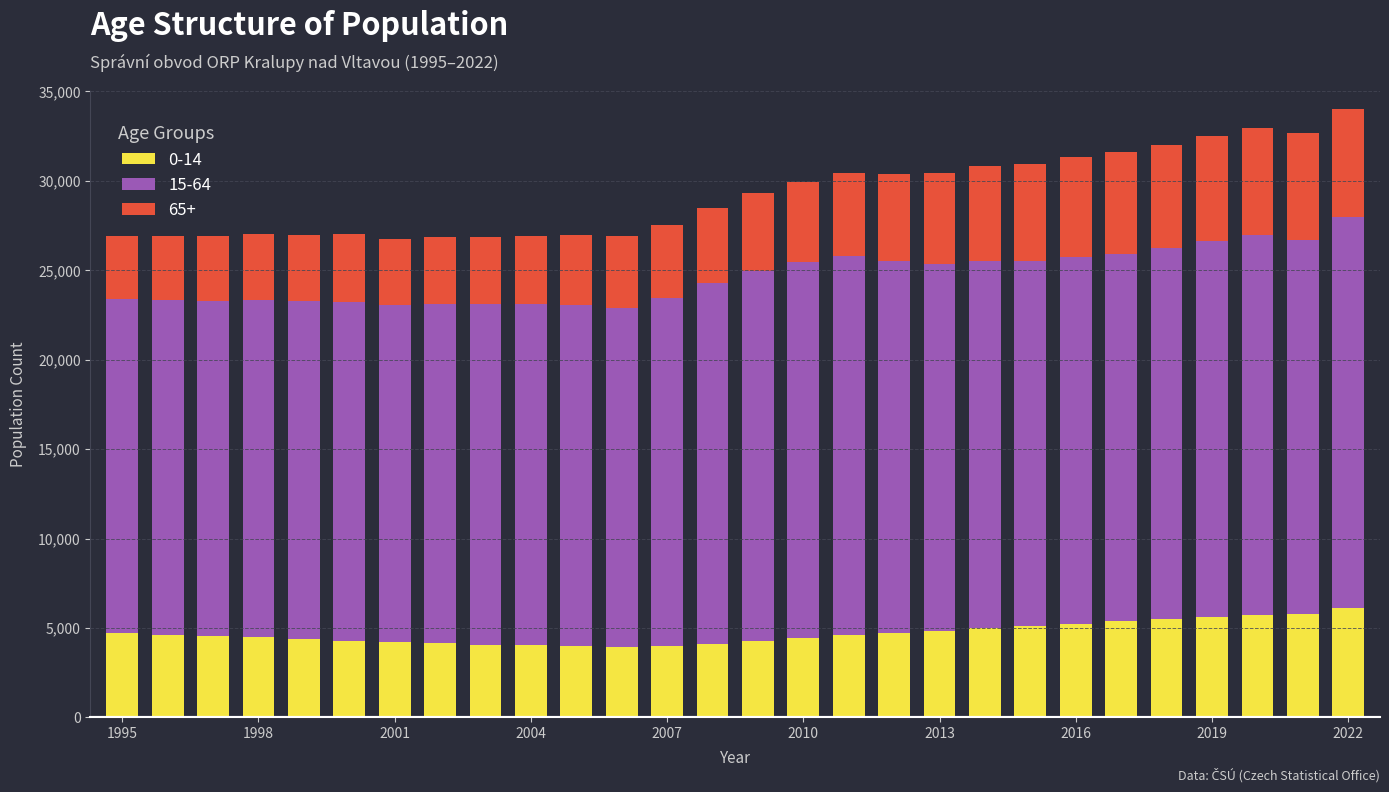

What is the difference between the maximum and minimum values in the 0-14 series?

2181